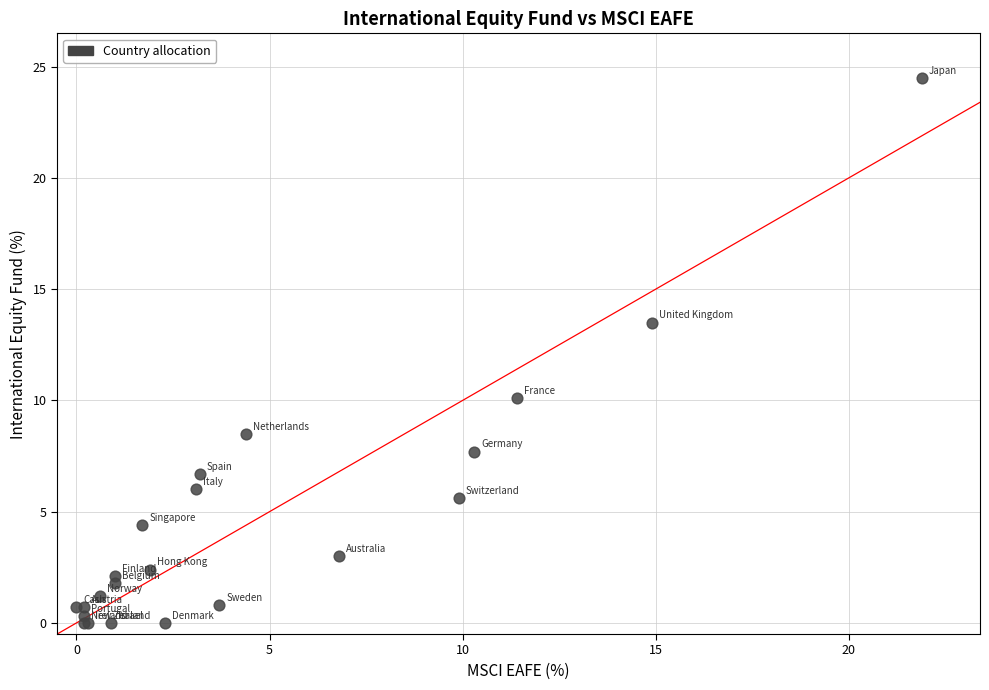

What Y value in the scatter plot is closest to 12?

13.5